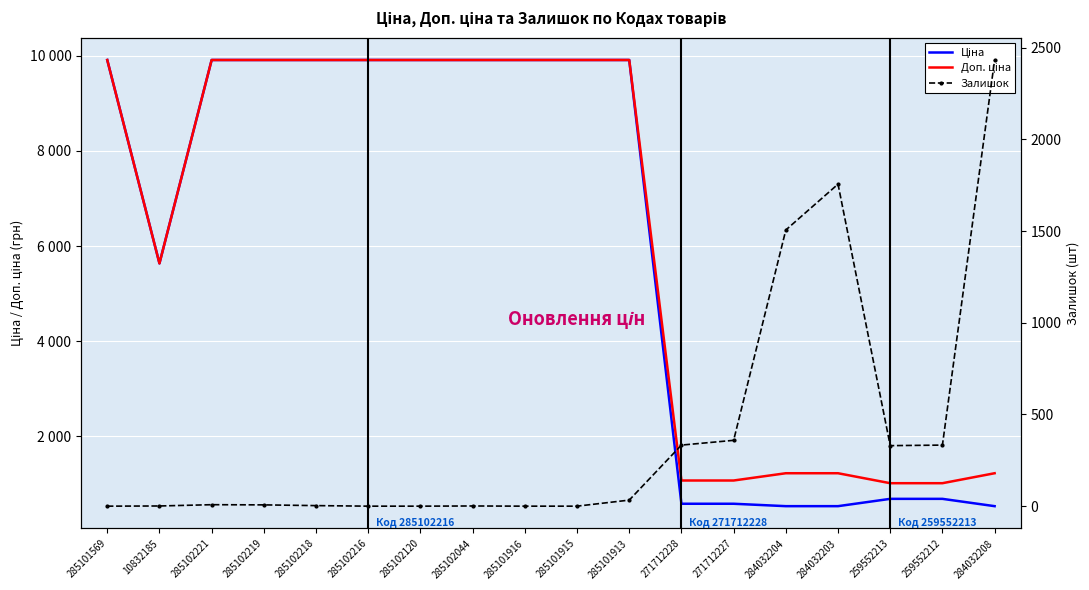

Which category has the lowest value in the Доп. ціна series?

259552213